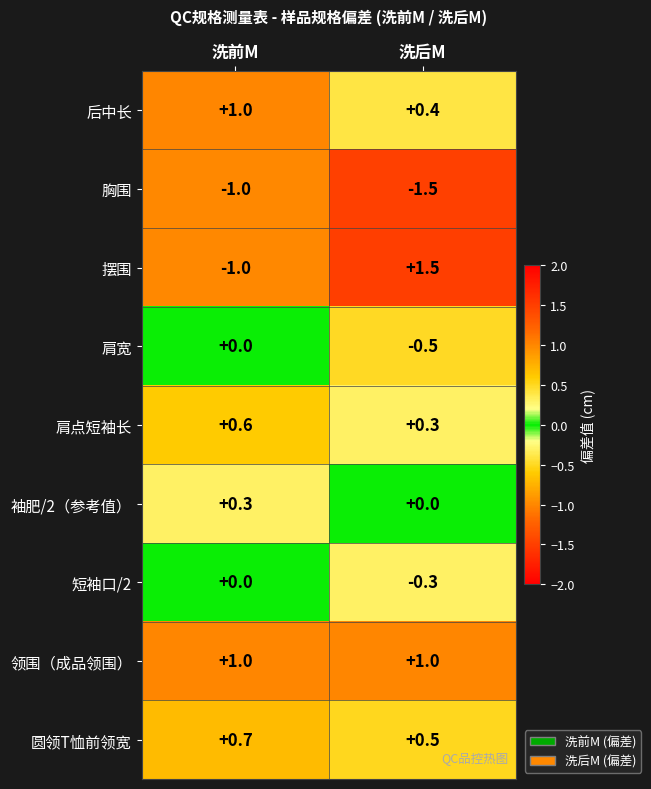

At 洗后M, list the series in order from largest to smallest.

摆围, 领围（成品领围）, 圆领T恤前领宽, 后中长, 肩点短袖长, 袖肥/2（参考值）, 短袖口/2, 肩宽, 胸围